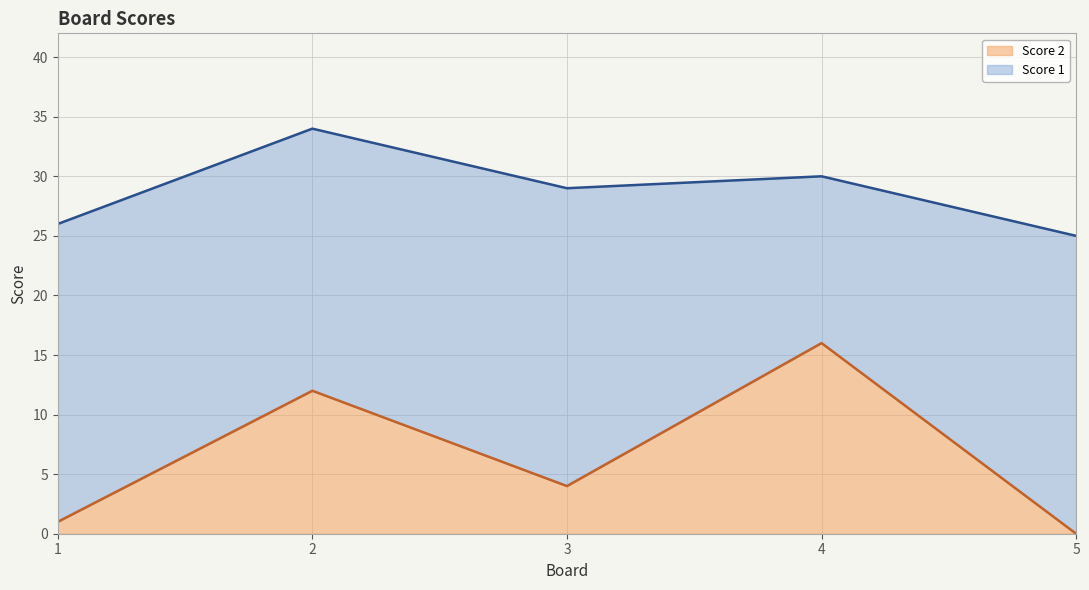

List the labels in order of value, largest first.

4, 2, 3, 1, 5